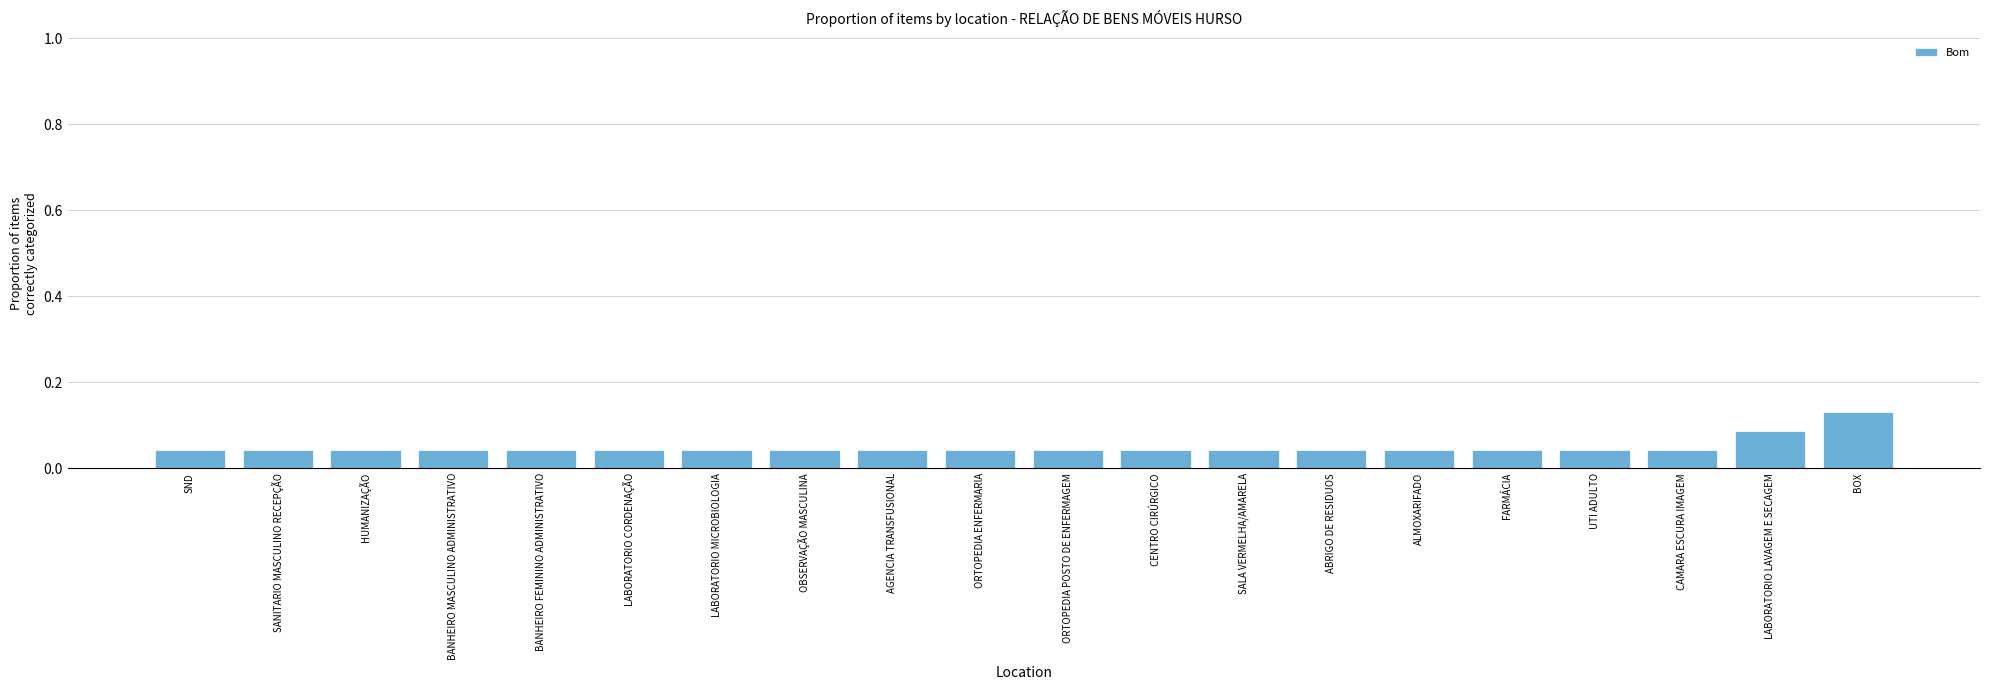

The value at FARMÁCIA is 0.1. True or false?

False